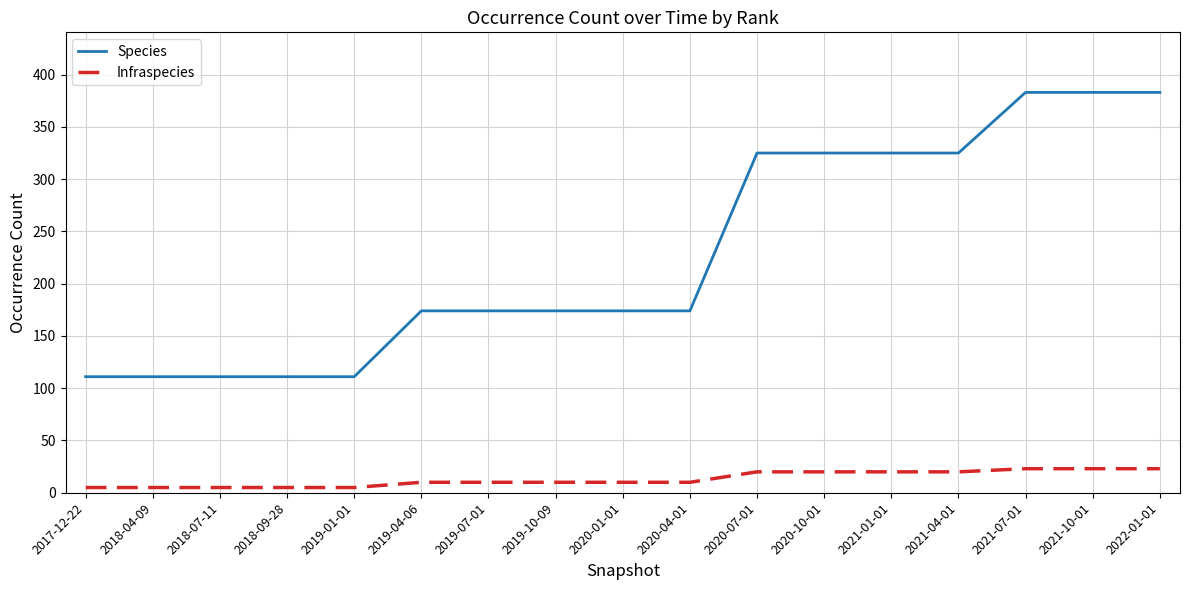

Is this an area chart (filled region under the line)?

No